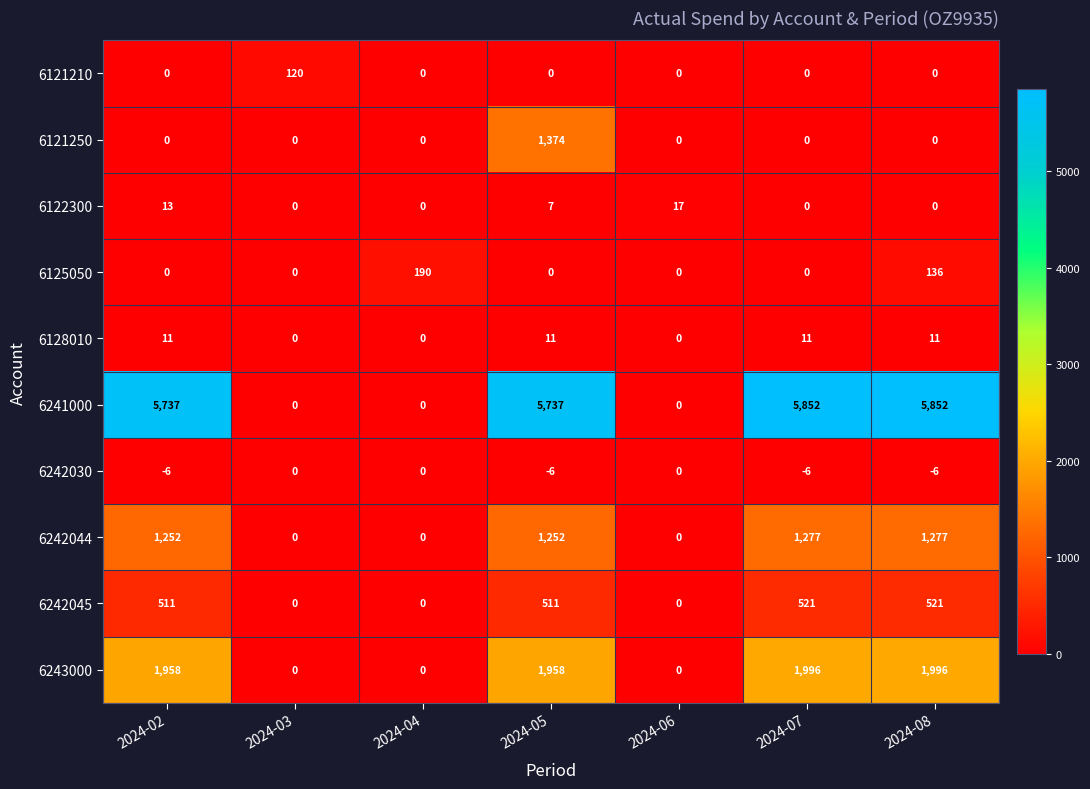

Rank the series by their maximum value, from highest to lowest.

6241000, 6243000, 6121250, 6242044, 6242045, 6125050, 6121210, 6122300, 6128010, 6242030